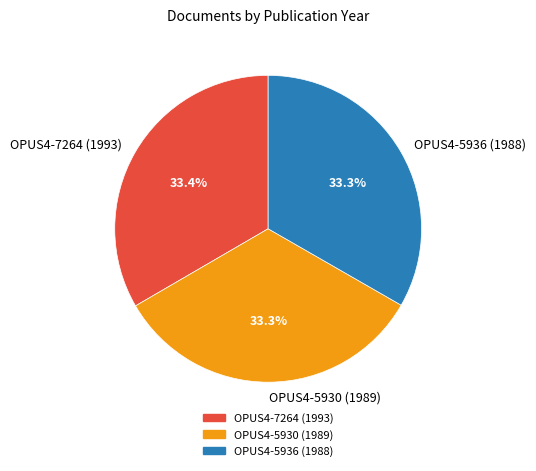

What percentage do OPUS4-7264 (1993) and OPUS4-5936 (1988) together represent?

66.7%